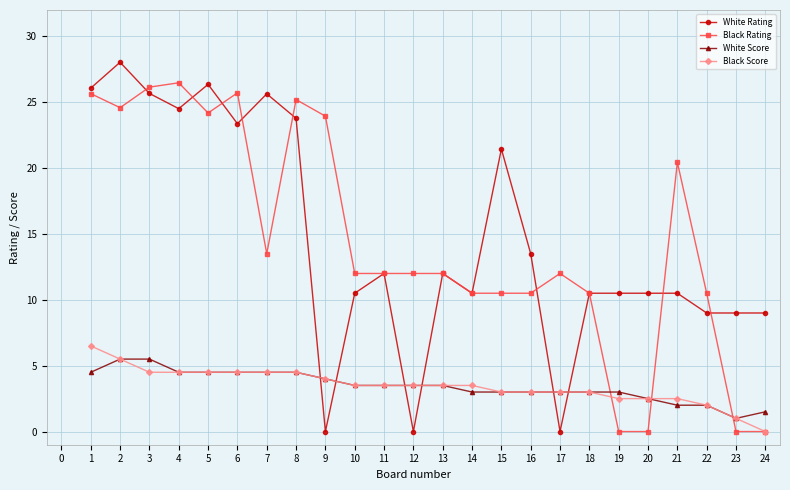

At which category does Black Rating reach its first local valley?

2